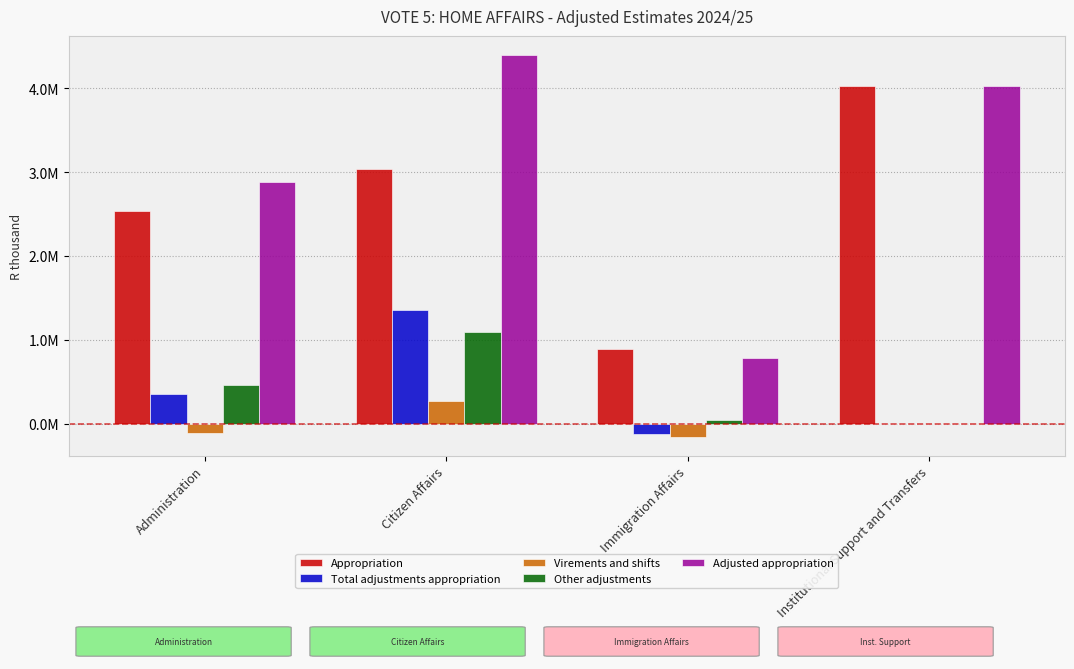

Is it true that Adjusted appropriation equals 781413 at Immigration Affairs?

True